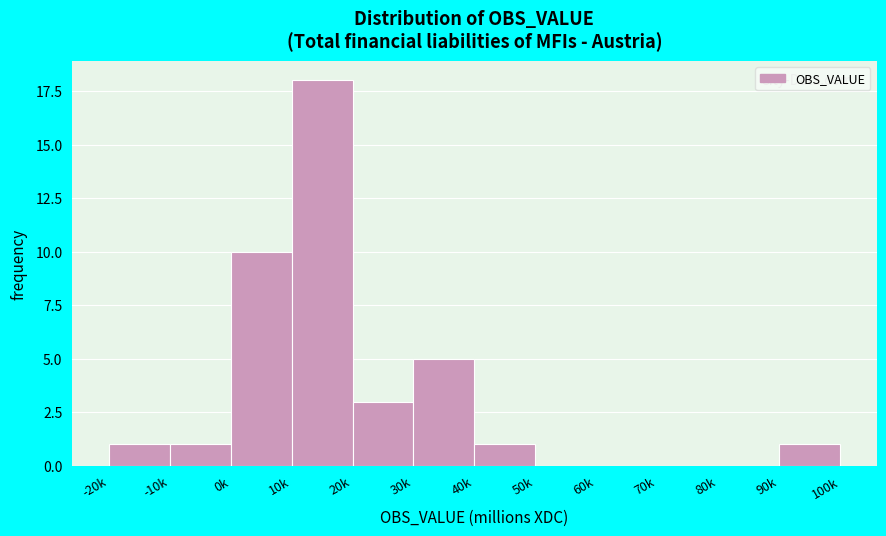

Reading left to right, extract all data points from this chart.

-20k=1	-10k=1	0k=10	10k=18	20k=3	30k=5	40k=1	50k=0	60k=0	70k=0	80k=0	90k=1